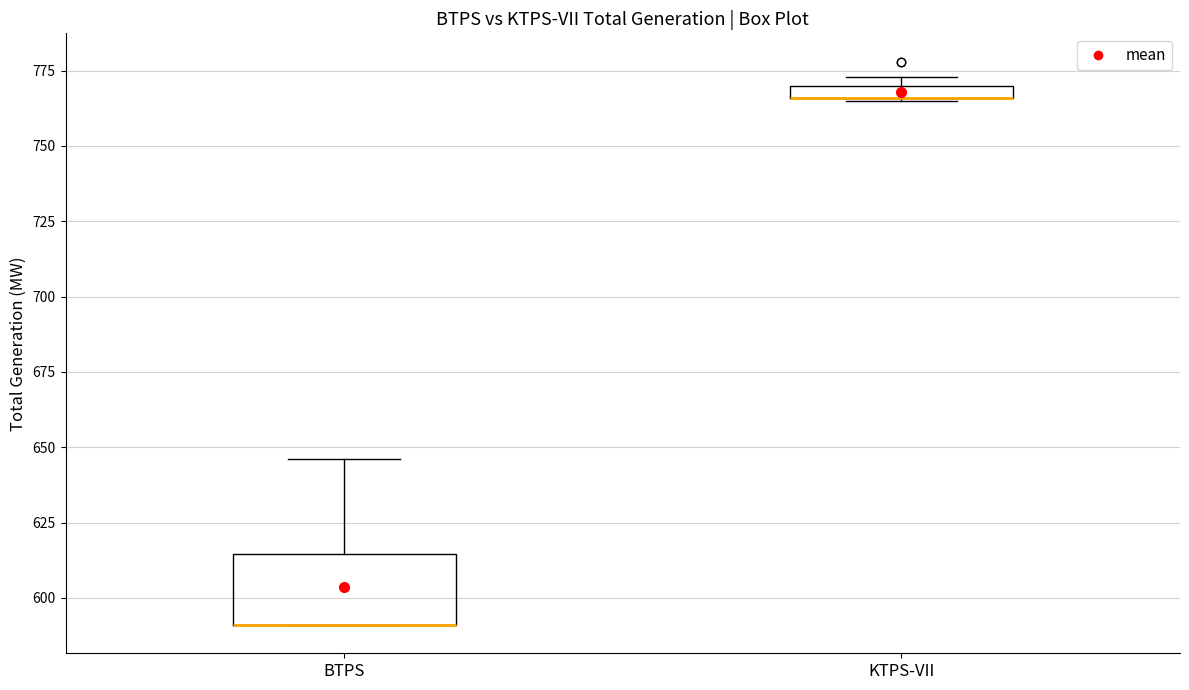

Where is the upper edge of the box for KTPS-VII on the y-axis? The values are not printed on the chart, so give them approximately, as read against the axis.

770